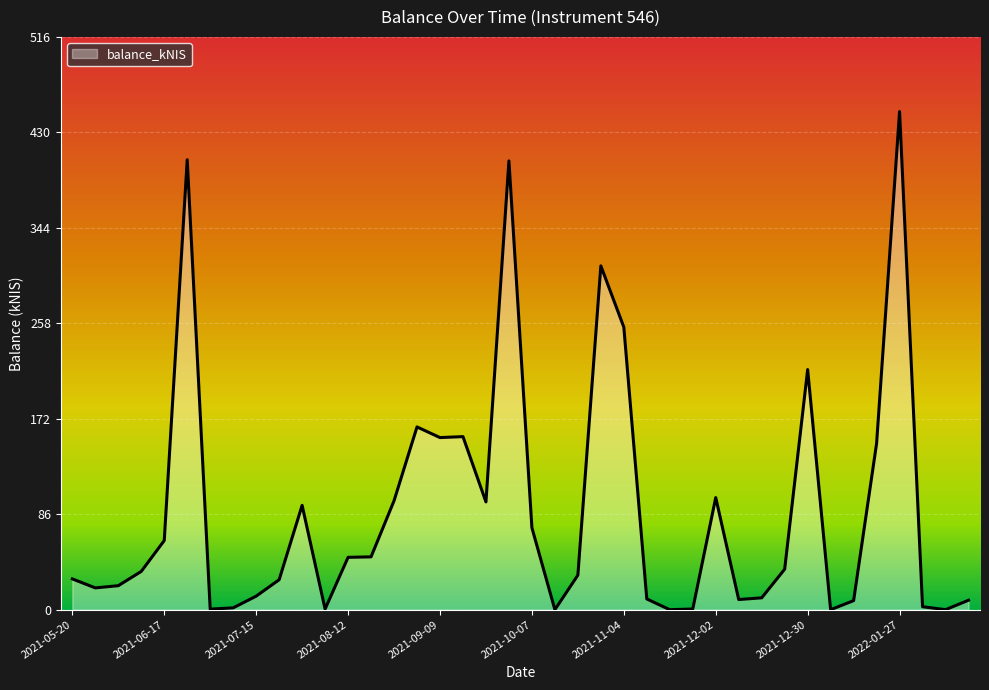

Reading left to right, transcribe all the data shown in this chart.

2021-05-20=27.8	2021-05-27=19.7	2021-06-03=21.7	2021-06-10=34.5	2021-06-17=62.4	2021-06-24=406.1	2021-07-01=0.5	2021-07-08=1.6	2021-07-15=12.2	2021-07-22=27.0	2021-07-29=94.2	2021-08-05=0.6	2021-08-12=47.3	2021-08-19=47.7	2021-08-26=98.3	2021-09-02=164.9	2021-09-09=155.3	2021-09-14=156.2	2021-09-23=97.3	2021-09-30=405.0	2021-10-07=74.0	2021-10-14=0.0	2021-10-21=31.2	2021-10-28=310.3	2021-11-04=255.0	2021-11-11=9.7	2021-11-18=0.0	2021-11-25=0.6	2021-12-02=101.2	2021-12-09=9.2	2021-12-16=10.7	2021-12-23=36.6	2021-12-30=216.7	2022-01-06=0.0	2022-01-13=8.2	2022-01-20=150.0	2022-01-27=449.5	2022-02-03=2.7	2022-02-10=0.0	2022-02-17=8.5